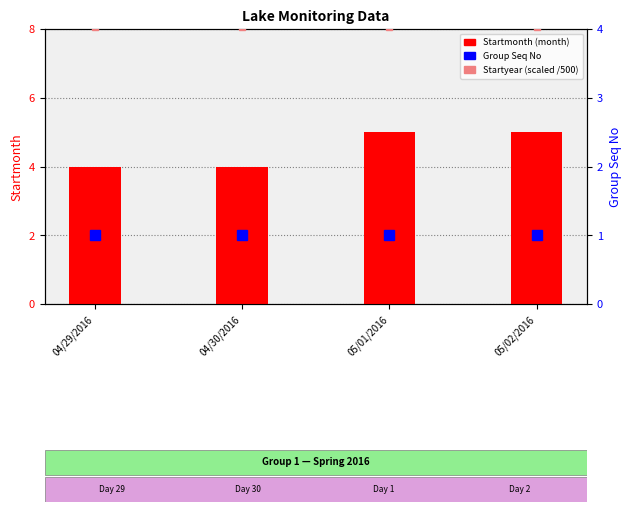

At how many categories does at least one series exceed 3?

4